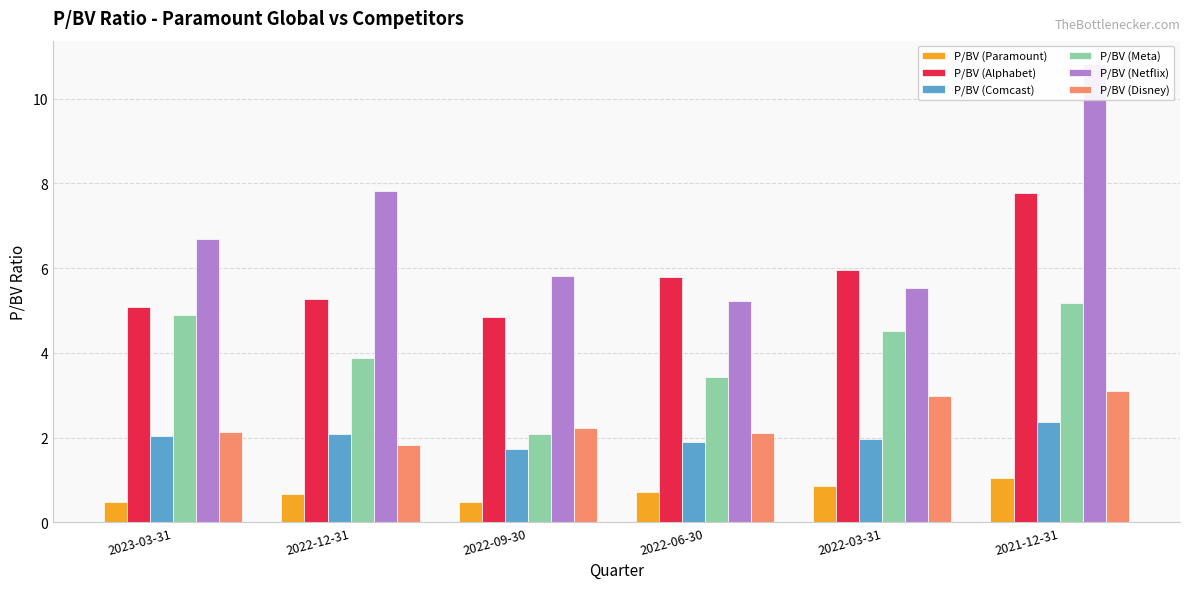

What is the total value across all series at 2022-09-30?

17.2